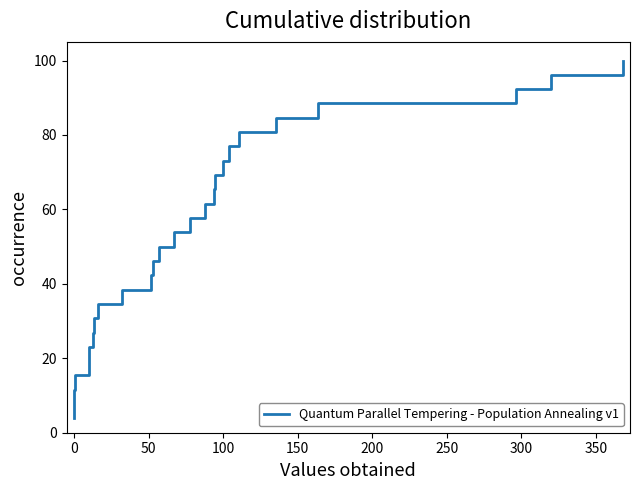

Reading left to right, what are all the values shown in this chart?

3.8	7.7	11.5	15.4	19.2	23.1	26.9	30.8	34.6	38.5	42.3	46.2	50.0	53.8	57.7	61.5	65.4	69.2	73.1	76.9	80.8	84.6	88.5	92.3	96.2	100.0